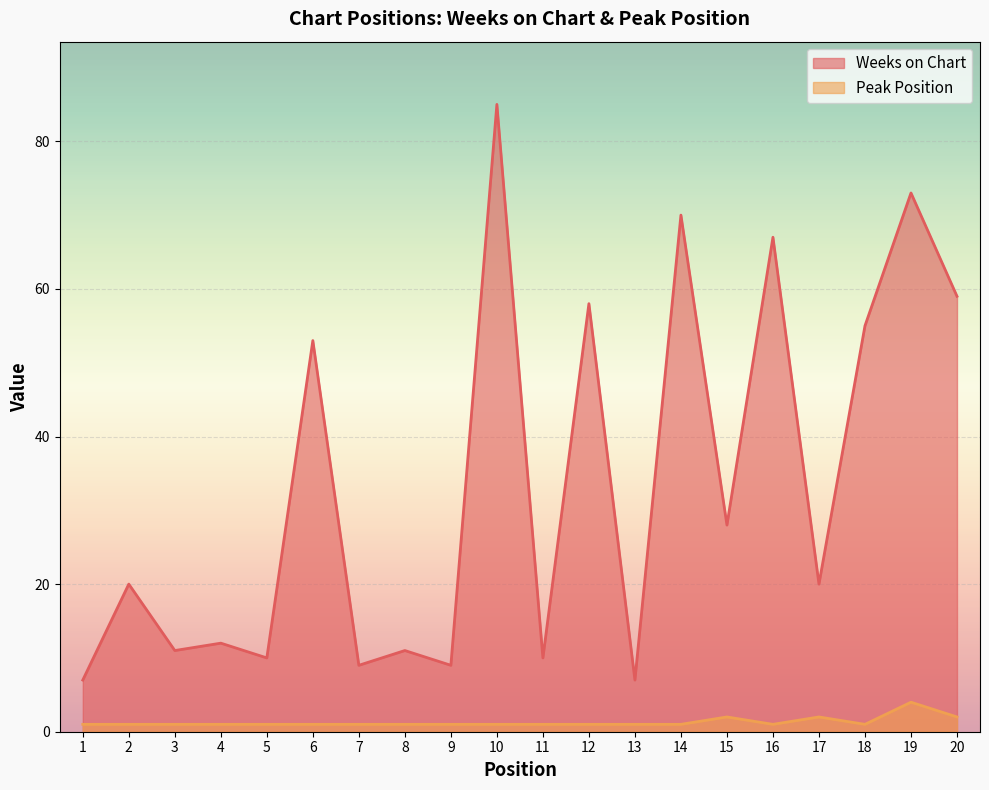

Does the chart display data point markers on the line(s)?

No